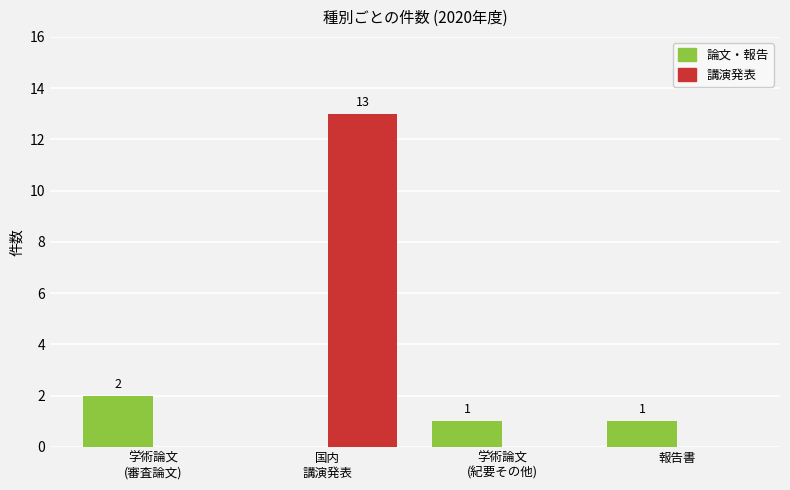

Which series has the largest total across all categories?

講演発表